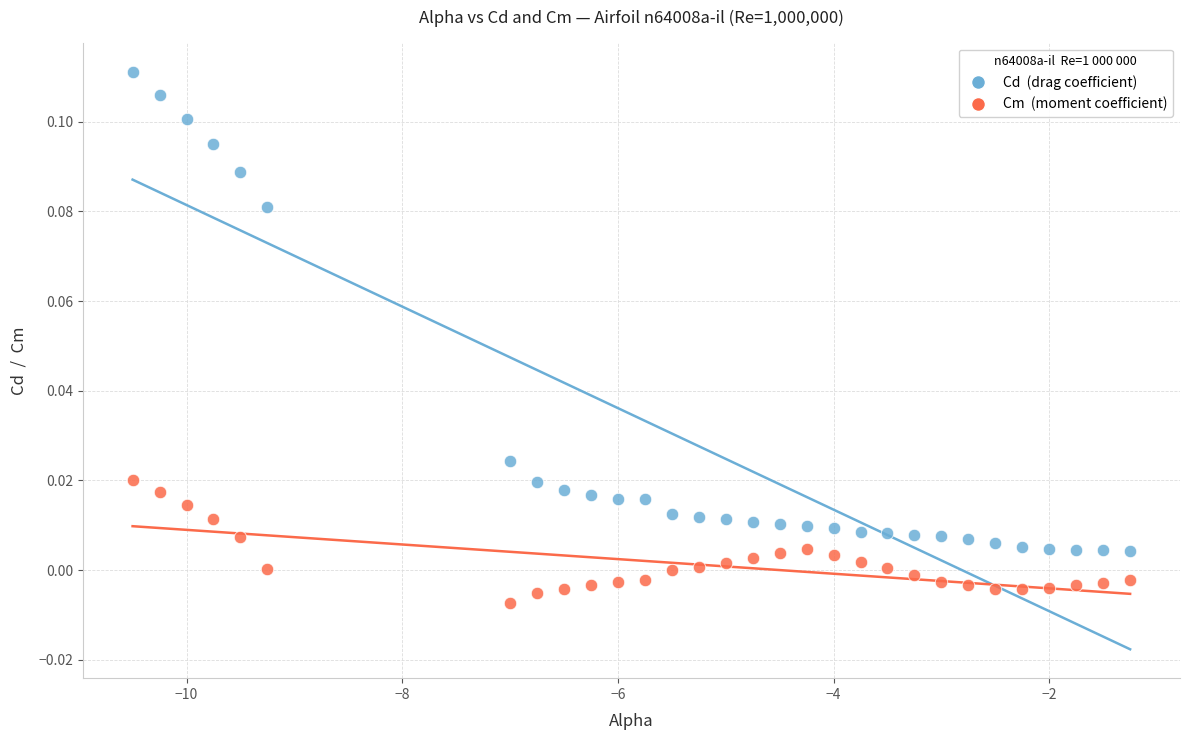

Across all data points, what is the range of X values (max minus min)?

9.2